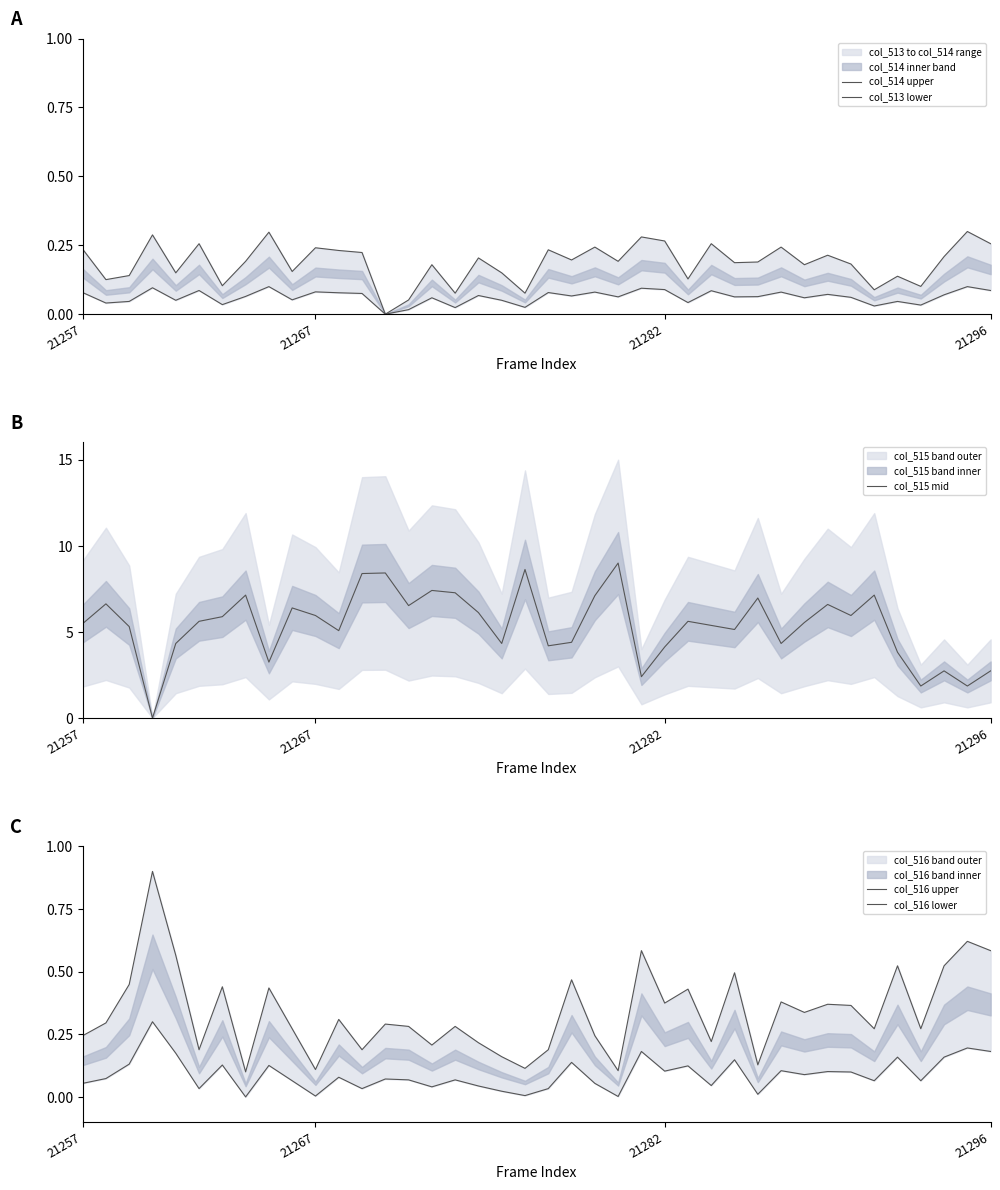

What is the total value across all series at 21296?

1.6